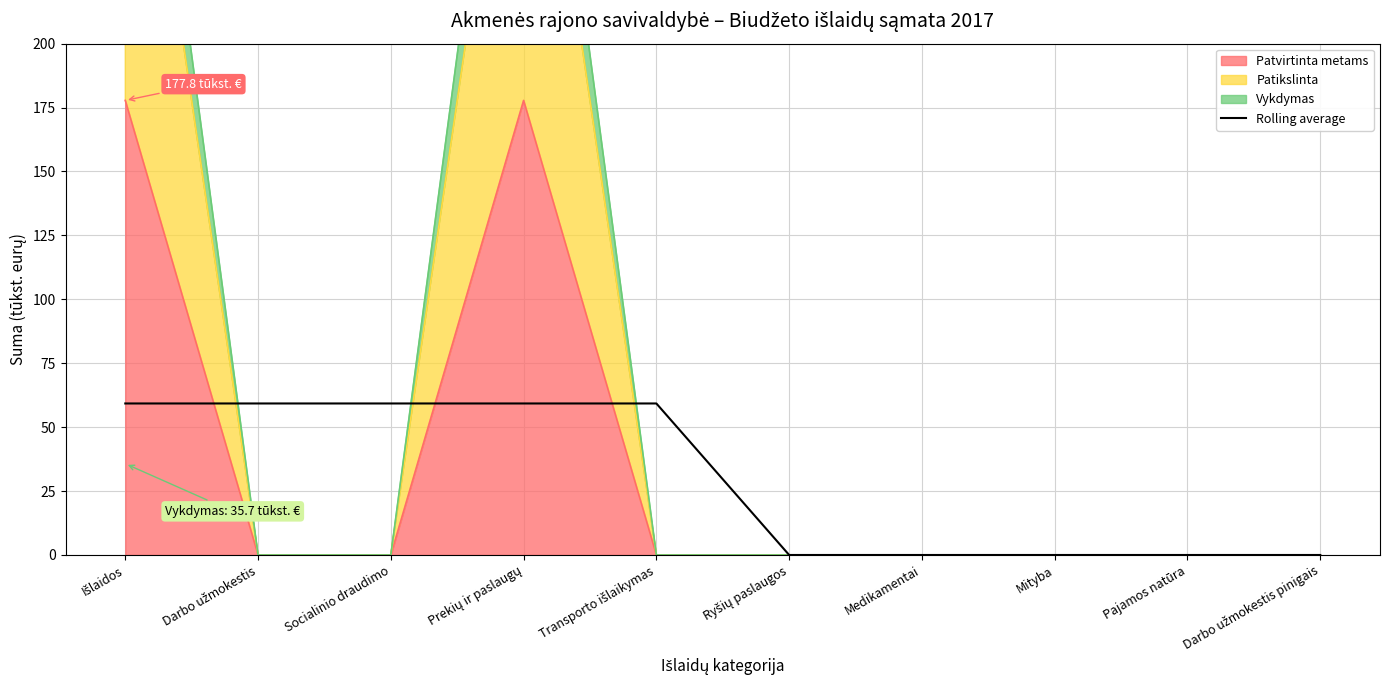

Is it true that the value at Socialinio draudimo is 95.3?

False